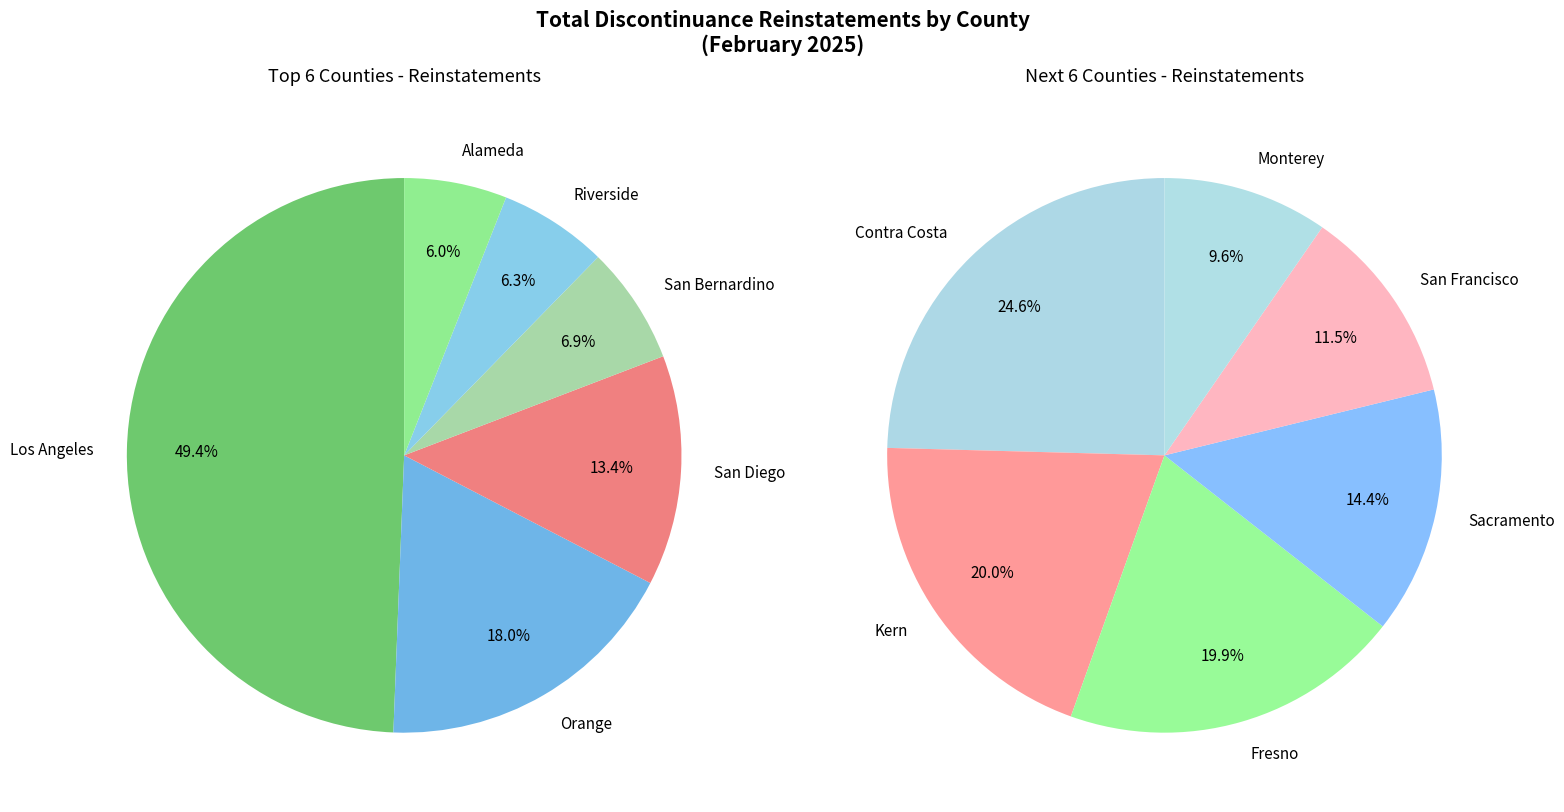

Which category has the smallest portion of the pie?

Monterey